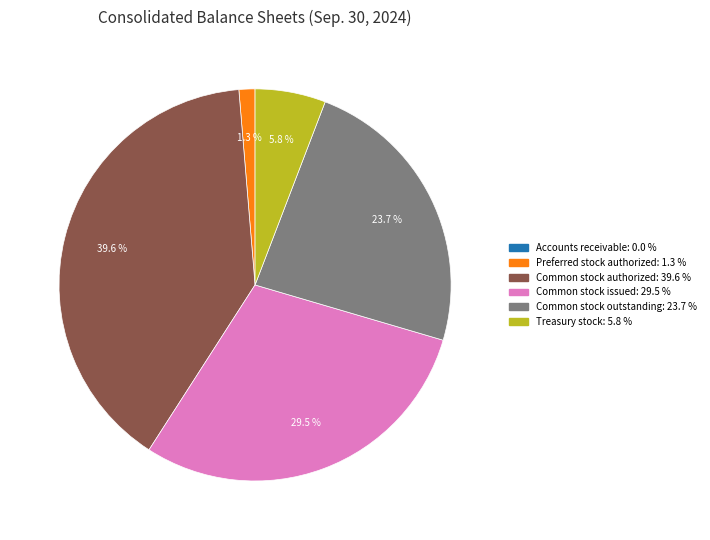

Is there any slice that represents more than half of the pie?

No